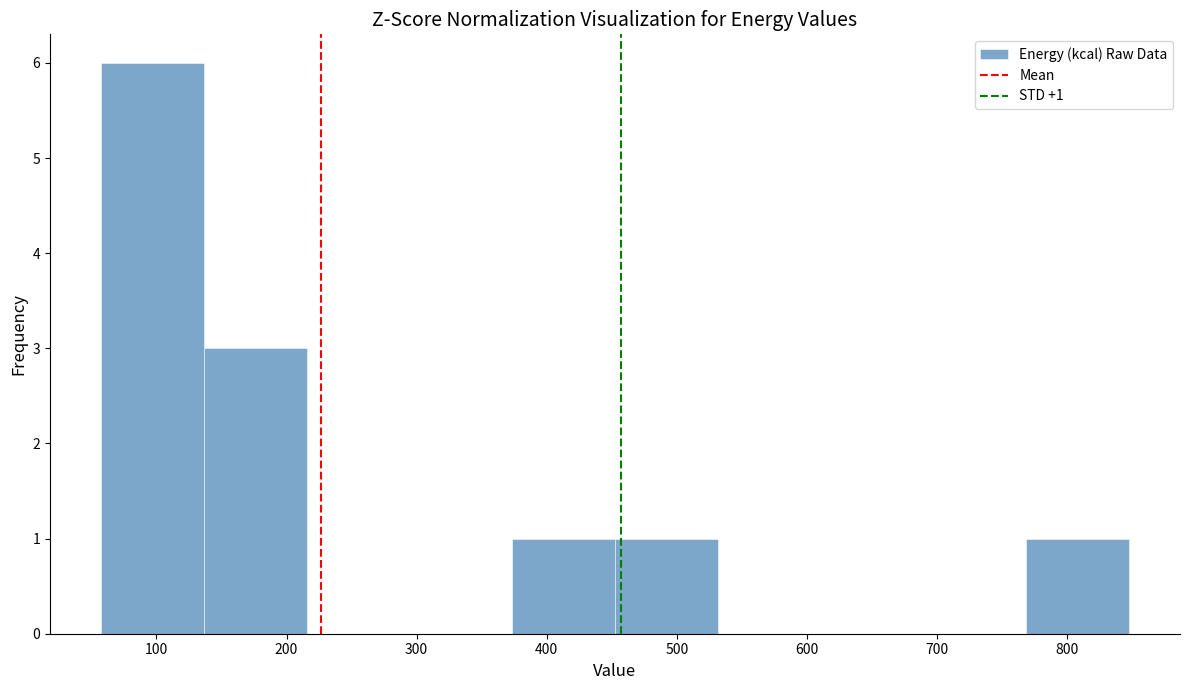

Which range on the x-axis has the tallest bar?

60 to 140